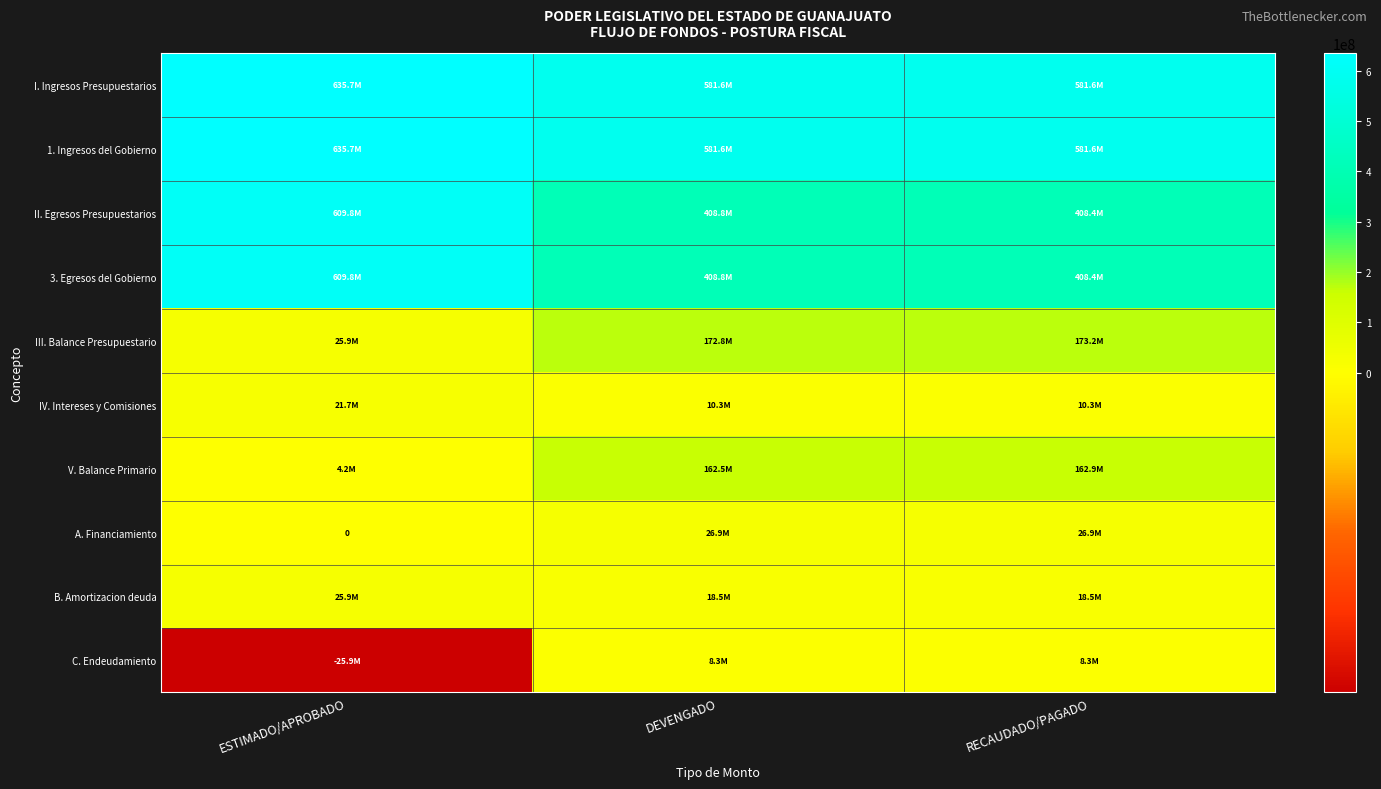

What is the difference between the highest and lowest values at DEVENGADO?

573228490.5